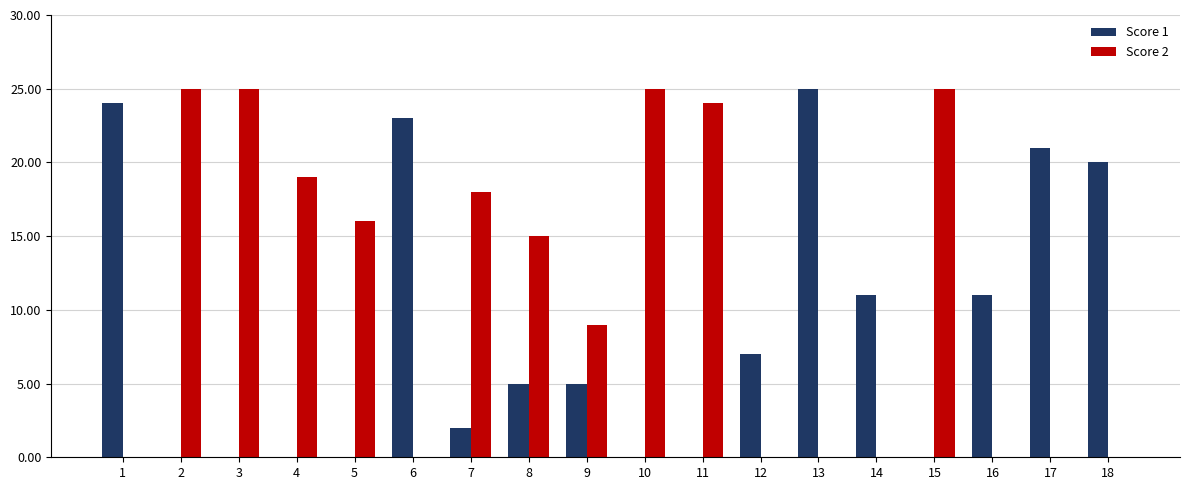

What is the average value of the Score 2 series?

11